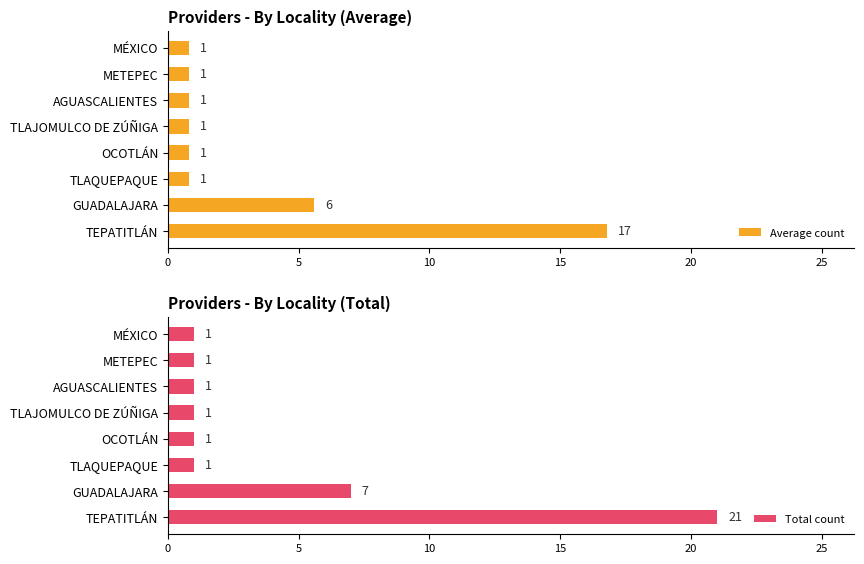

The value of Total count at AGUASCALIENTES is 1. True or false?

True